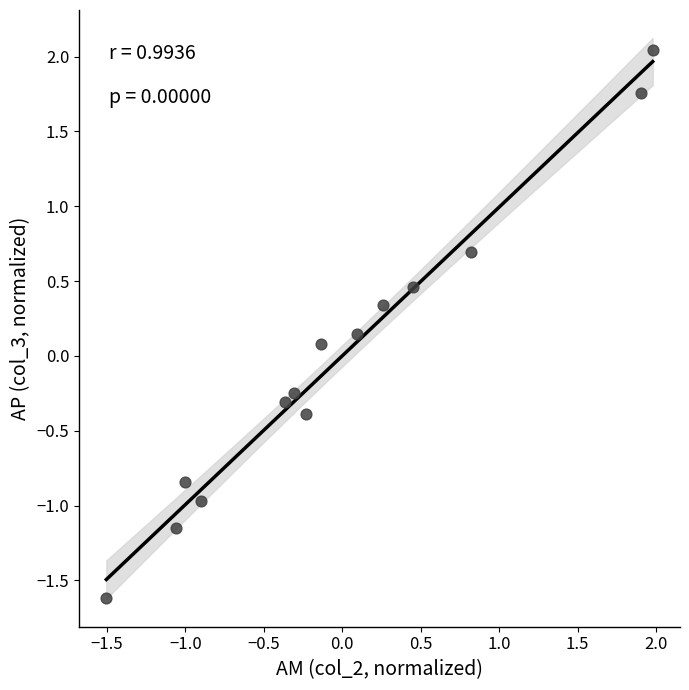

What is the range of X values (max minus min)?

3.5